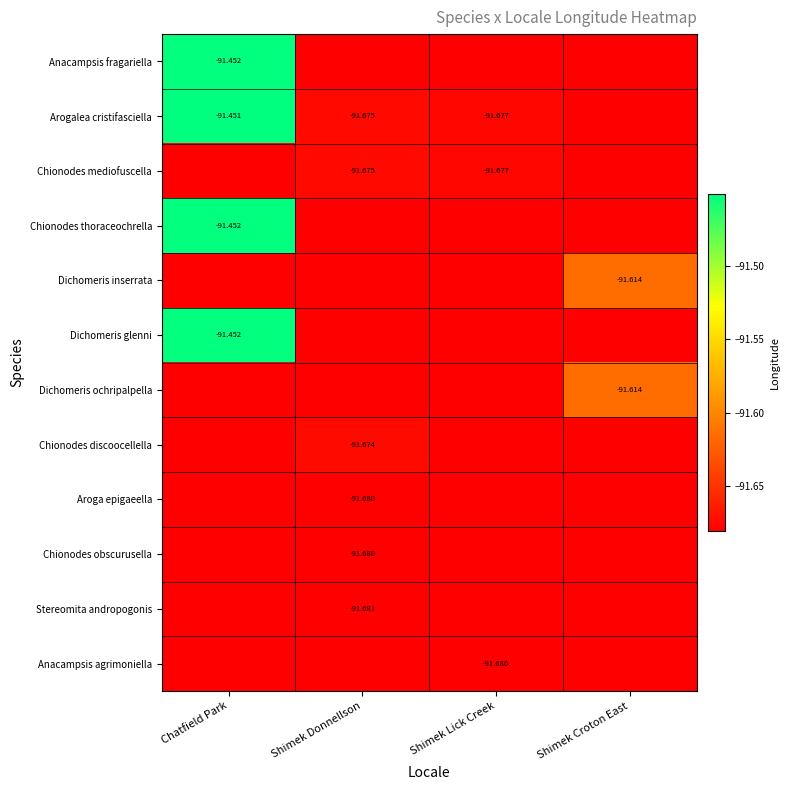

At which category does the chart reach its peak across all series?

Chatfield Park